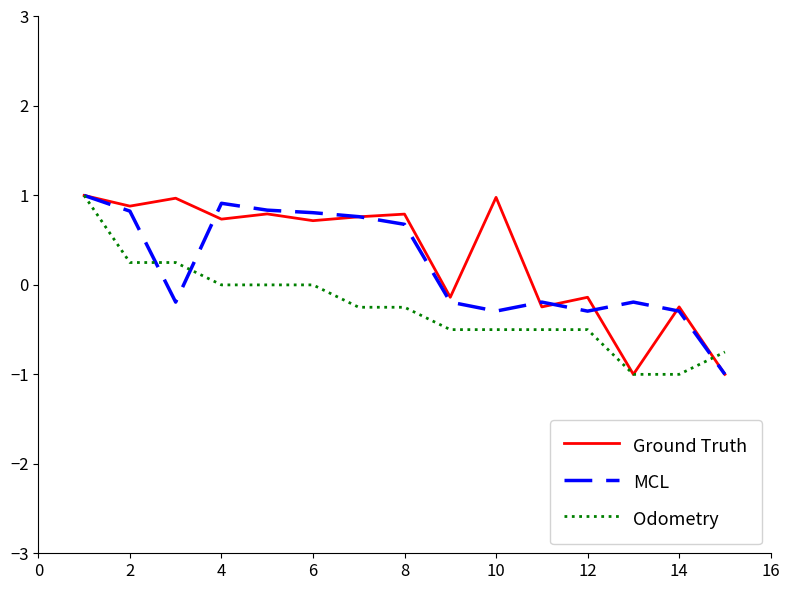

What is the difference between the maximum and minimum values in the MCL series?

2.0